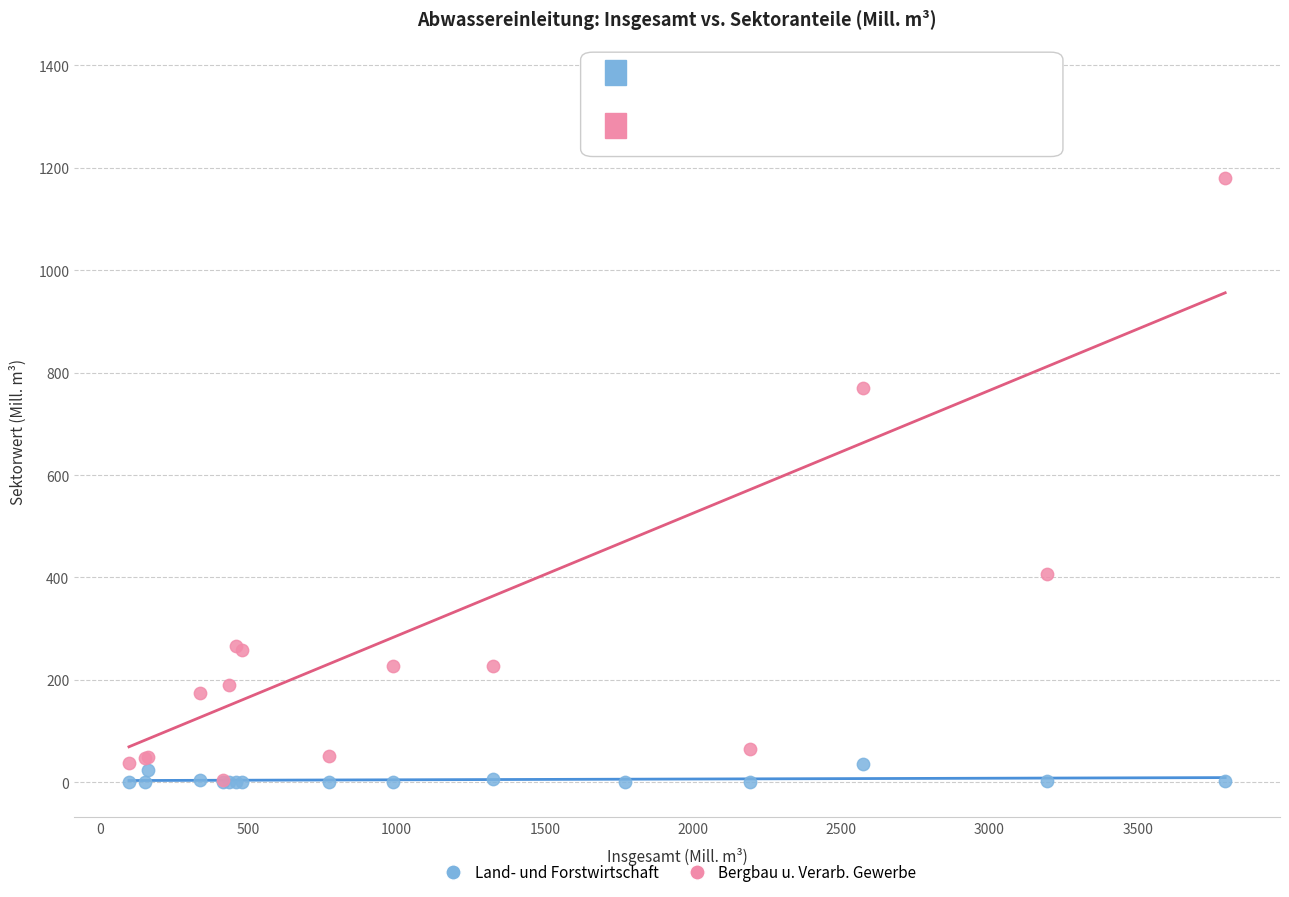

In the Bergbau u. Verarb. Gewerbe series, what Y value is closest to 688?

770.9